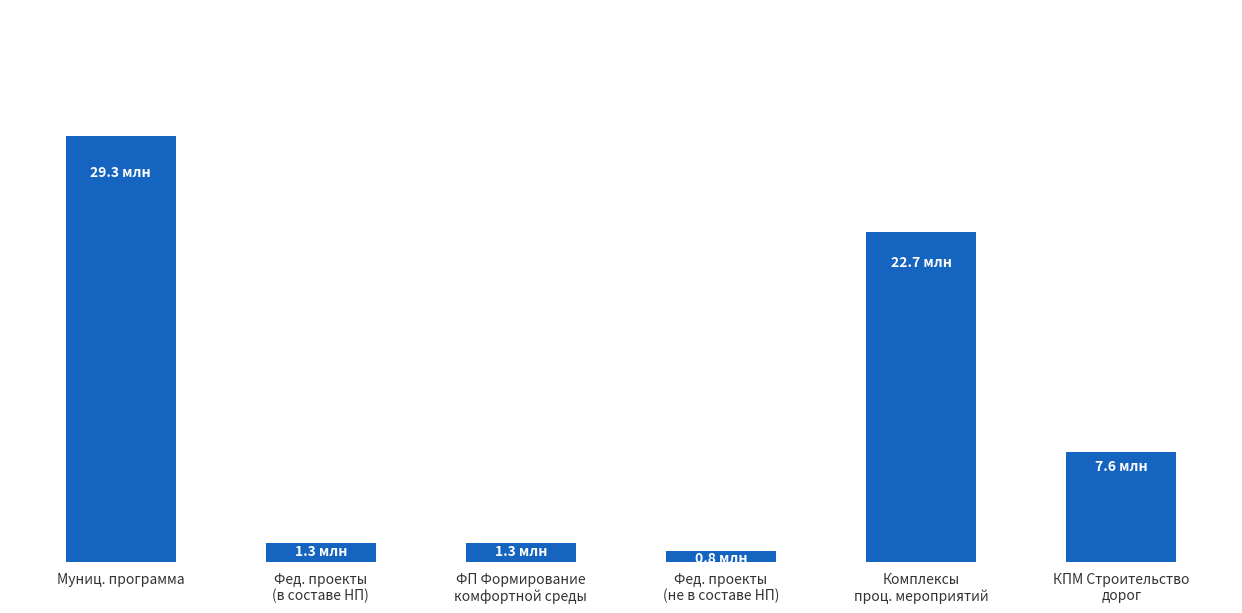

Between Муниц. программа and ФП Формирование
комфортной среды, which is larger?

Муниц. программа